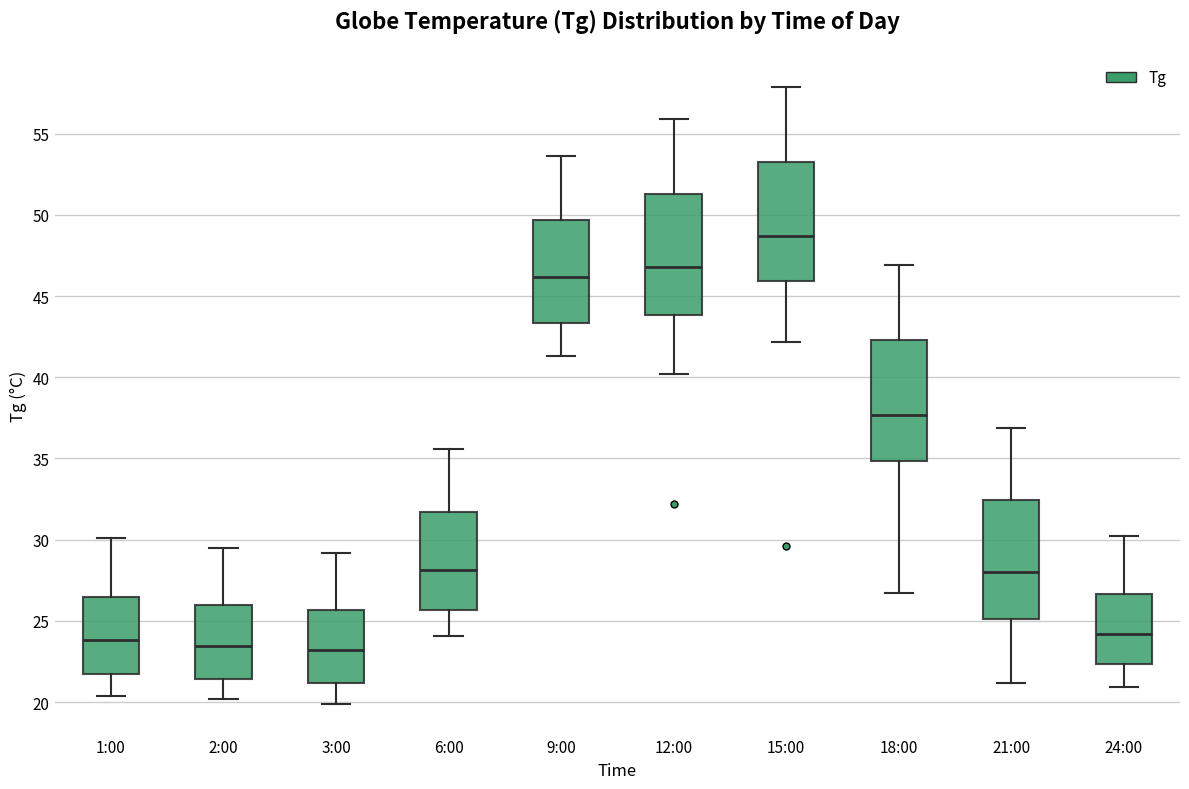

Reading left to right, read every box against the y-axis: the position of its median line, the range the box covers, and the ends of its whiskers. The values are not printed on the chart, so give them approximately, as read against the axis.

1:00: median 24.0, box 22.0 to 26.5, whiskers 20.5 to 30.0
2:00: median 23.5, box 21.5 to 26.0, whiskers 20.0 to 29.5
3:00: median 23.0, box 21.0 to 25.5, whiskers 20.0 to 29.0
6:00: median 28.0, box 25.5 to 31.5, whiskers 24.0 to 35.5
9:00: median 46.0, box 43.5 to 49.5, whiskers 41.5 to 53.5
12:00: median 47.0, box 44.0 to 51.5, whiskers 40.0 to 56.0
15:00: median 48.5, box 46.0 to 53.5, whiskers 42.0 to 58.0
18:00: median 37.5, box 35.0 to 42.5, whiskers 26.5 to 47.0
21:00: median 28.0, box 25.0 to 32.5, whiskers 21.0 to 37.0
24:00: median 24.0, box 22.5 to 26.5, whiskers 21.0 to 30.0